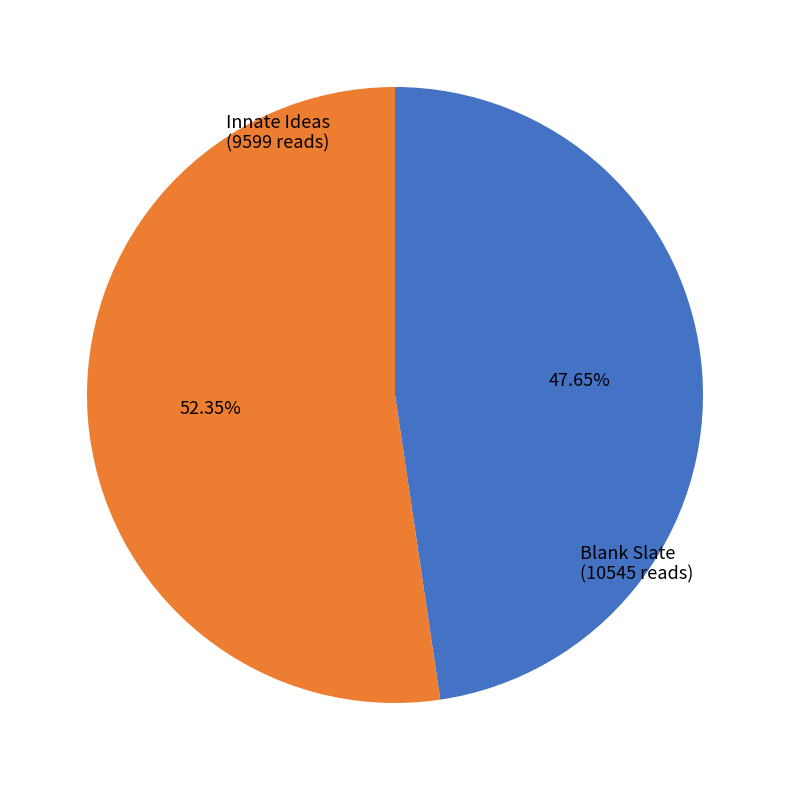

Which category has the biggest portion of the pie?

Blank Slate